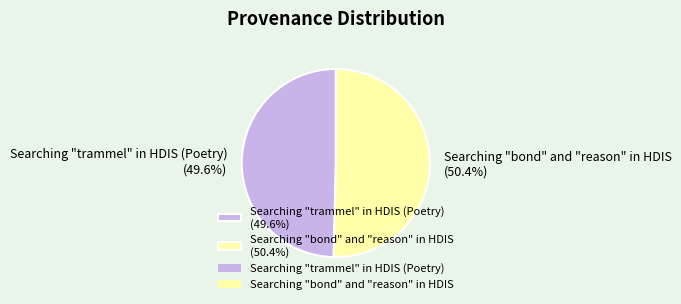

Is there a majority slice in this chart?

Yes